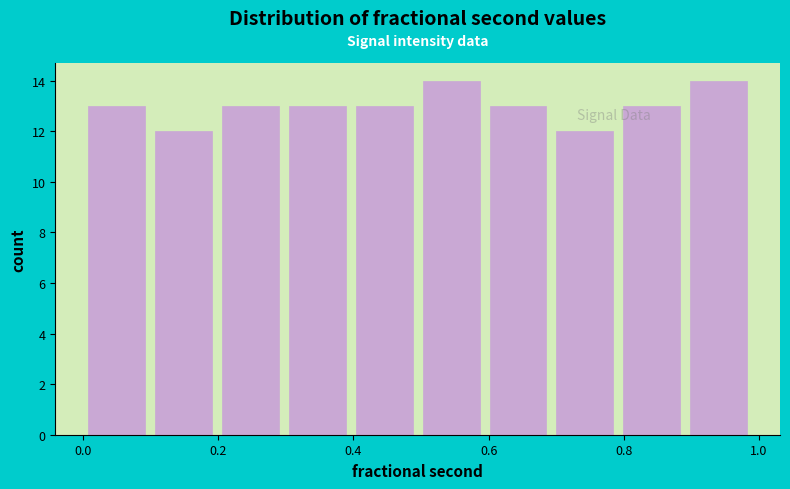

Reading left to right, transcribe this chart: for each bar, give the range it covers on the x-axis and its height. Neither the bar edges nor the heights are printed on the chart, so give them approximately, as read against the axes.

0.0 to 0.1: 13
0.1 to 0.2: 12
0.2 to 0.3: 13
0.3 to 0.4: 13
0.4 to 0.5: 13
0.5 to 0.6: 14
0.6 to 0.7: 13
0.7 to 0.8: 12
0.8 to 0.9: 13
0.9 to 1.0: 14